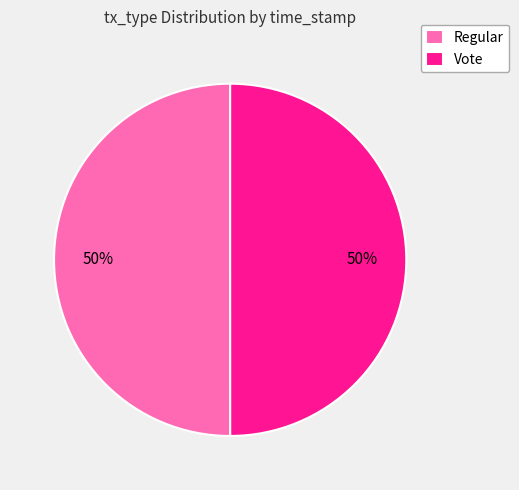

To the nearest percent, what is the combined percentage of Regular and Vote?

100%